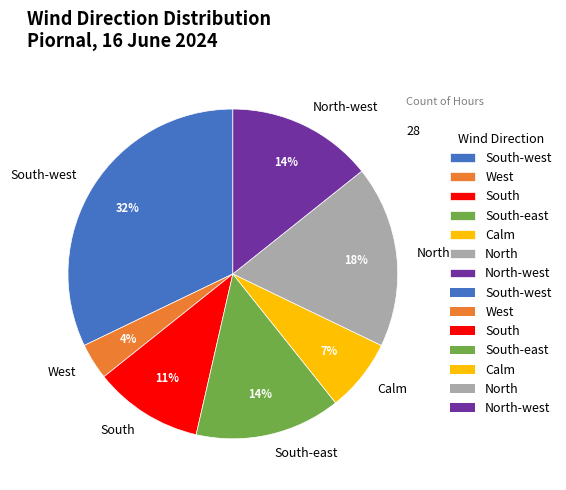

To the nearest percent, what is the difference between the South-west and North-west slice percentages?

18%